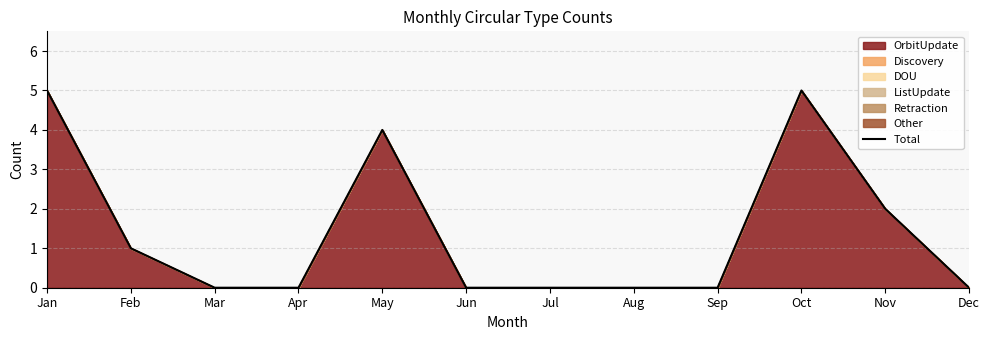

Rank the categories by value from lowest to highest.

Mar, Apr, Jun, Jul, Aug, Sep, Dec, Feb, Nov, May, Jan, Oct